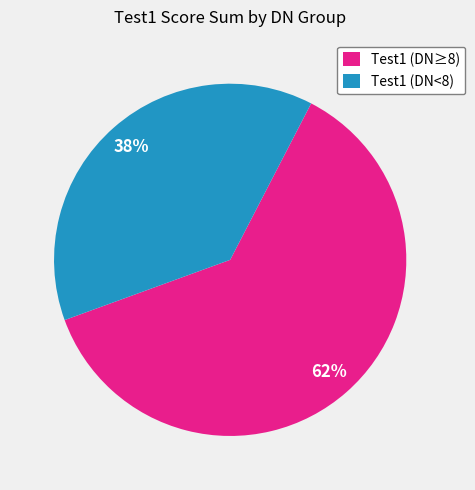

What percentage is the Test1 (DN≥8) slice, to the nearest percent?

62%